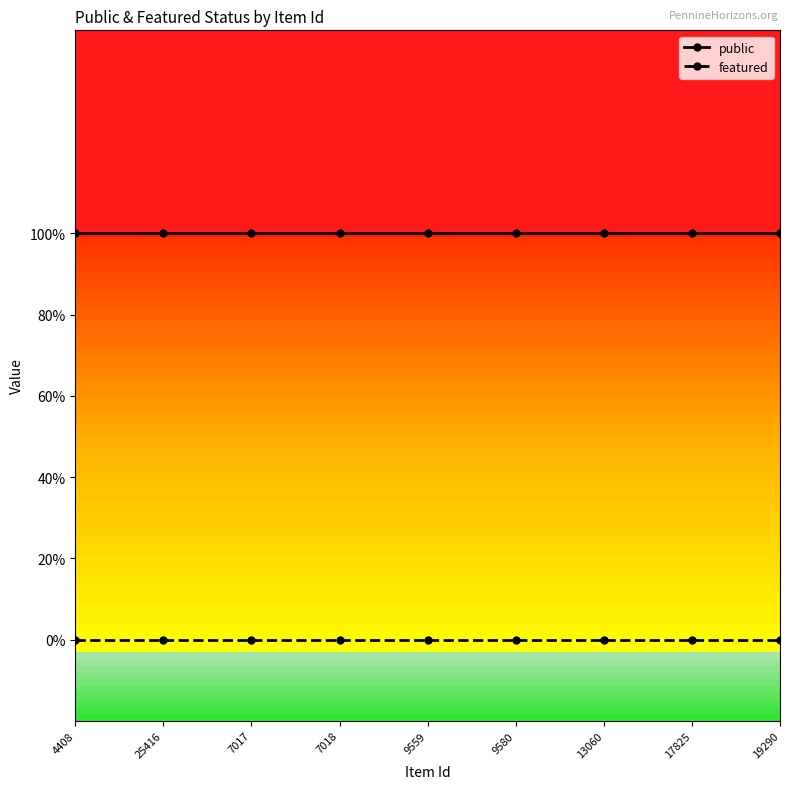

True or false: featured and public intersect in this chart.

False